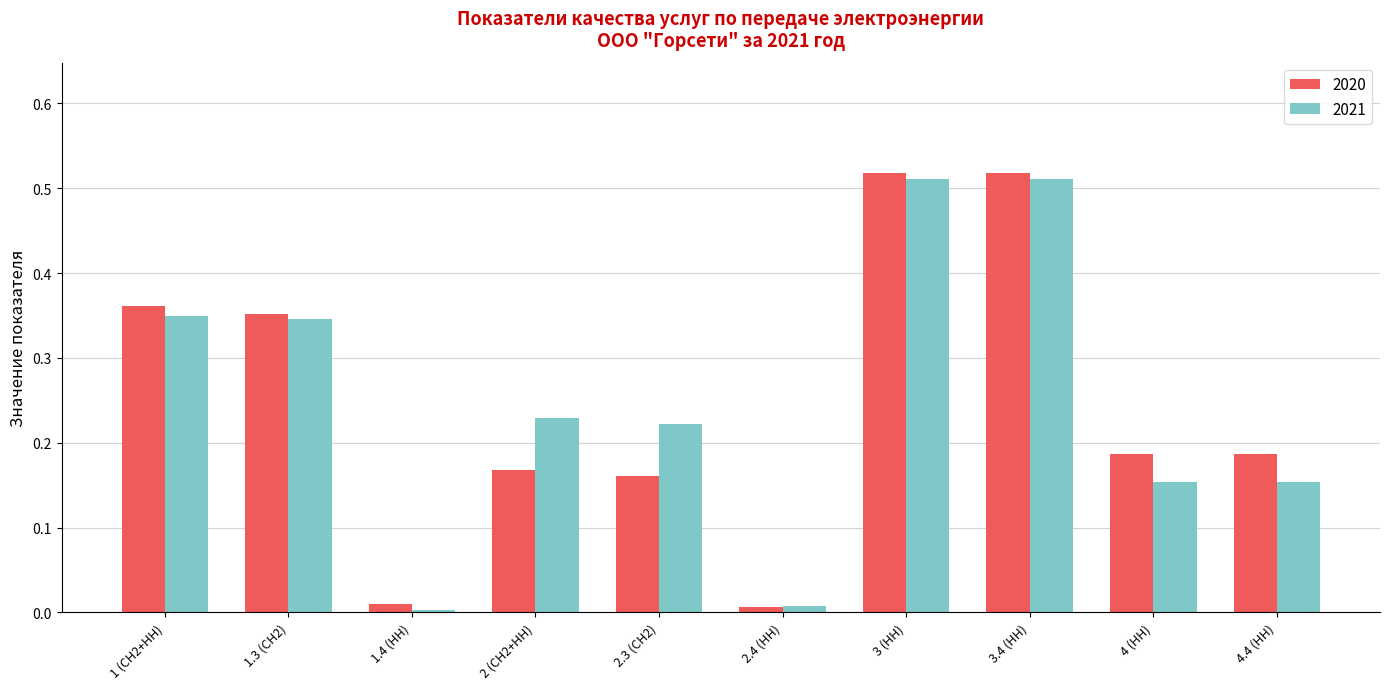

How many bars are there in each group?

2